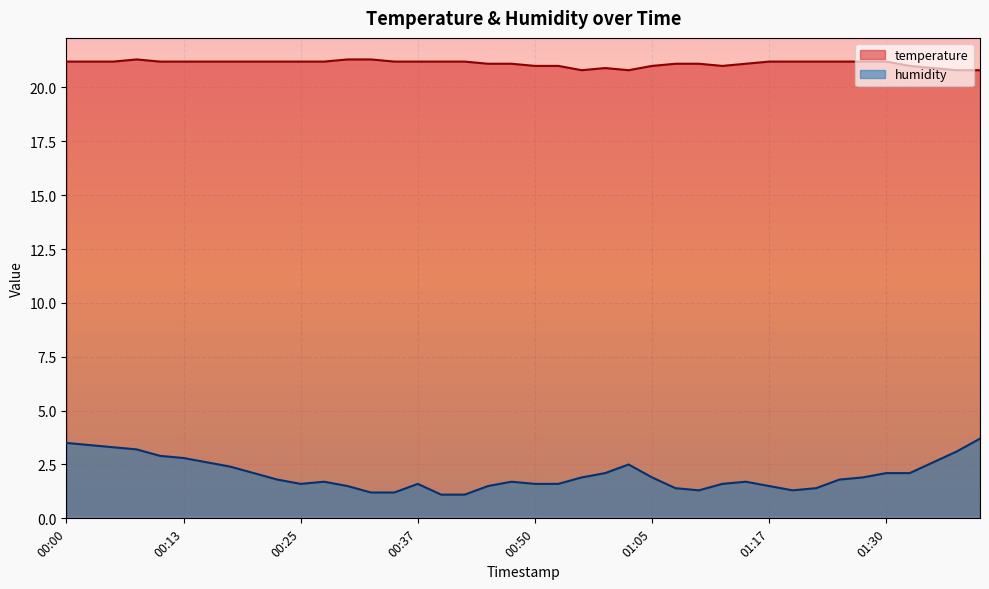

At which category does humidity reach its first local valley?

00:25